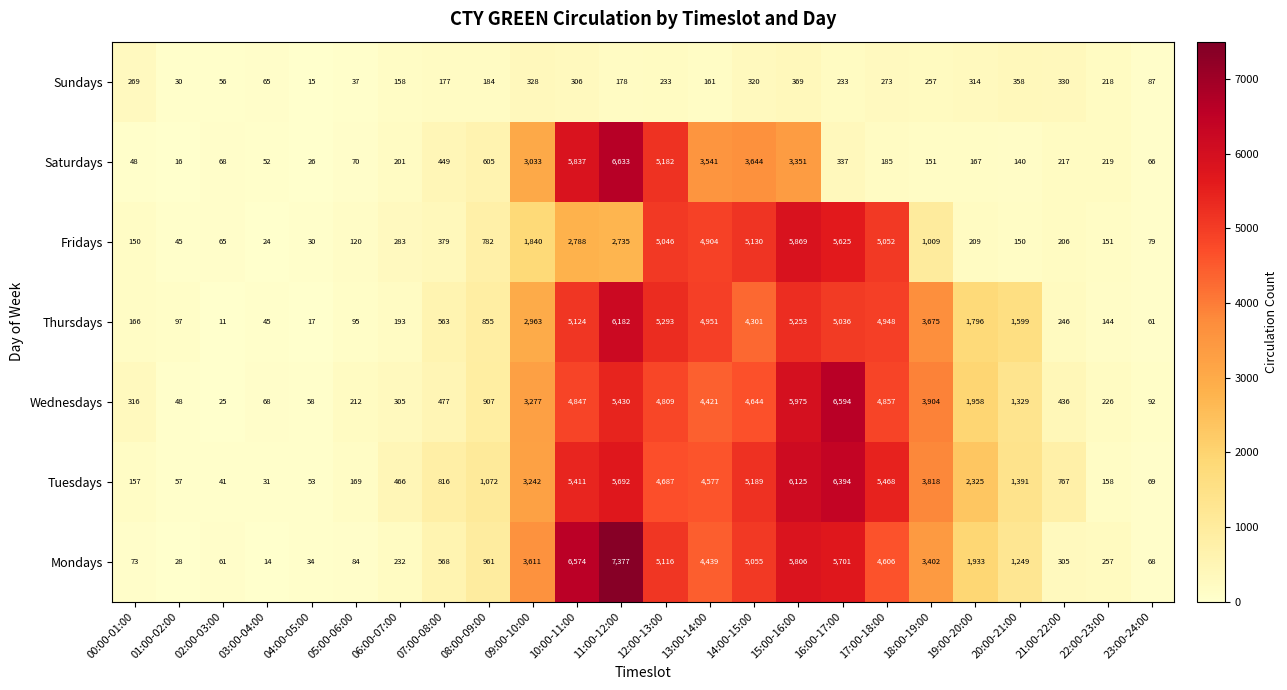

At which category is the sum across all series the highest?

11:00-12:00